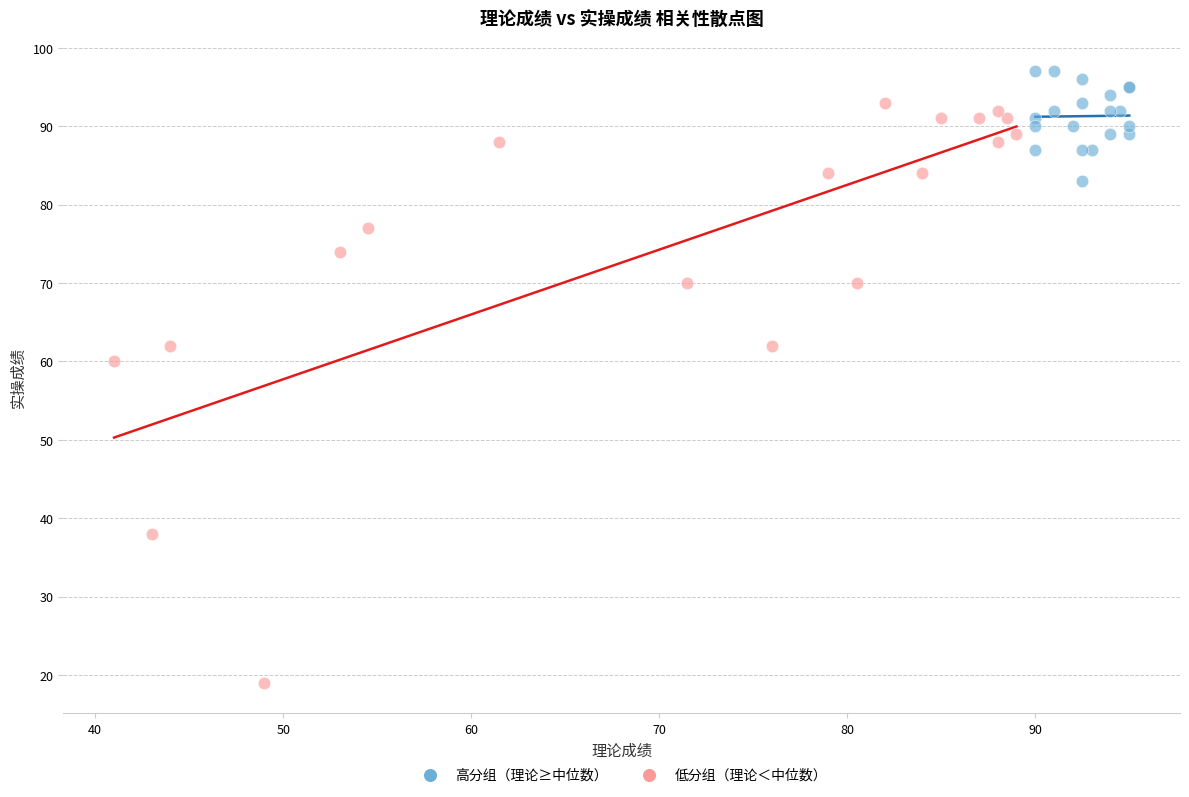

Which series contains the lowest Y value?

低分组（理论＜中位数）